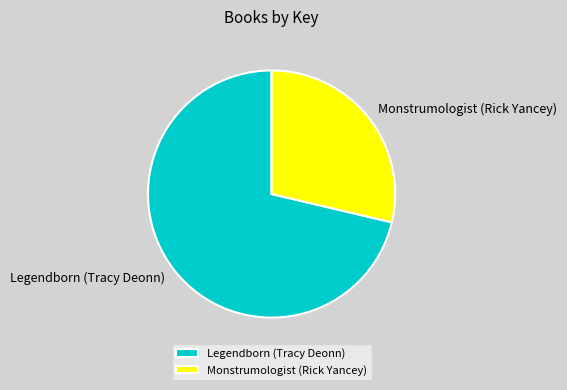

What is the ratio of the value at Legendborn (Tracy Deonn) to the value at Monstrumologist (Rick Yancey)?

2.5